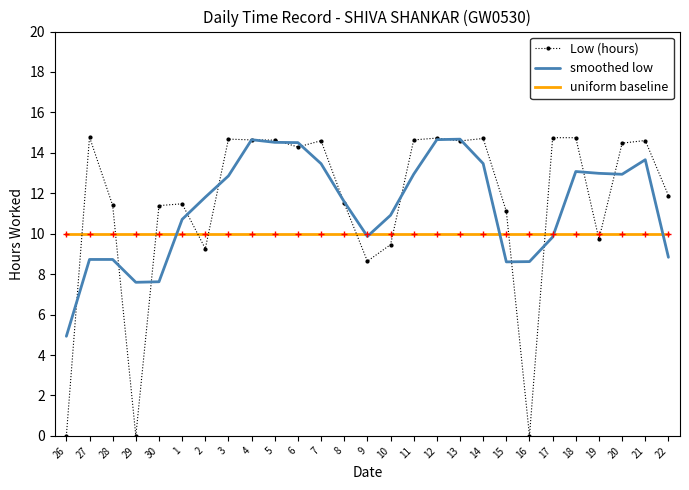

What are all the series names shown in the legend?

Low (hours), smoothed low, uniform baseline